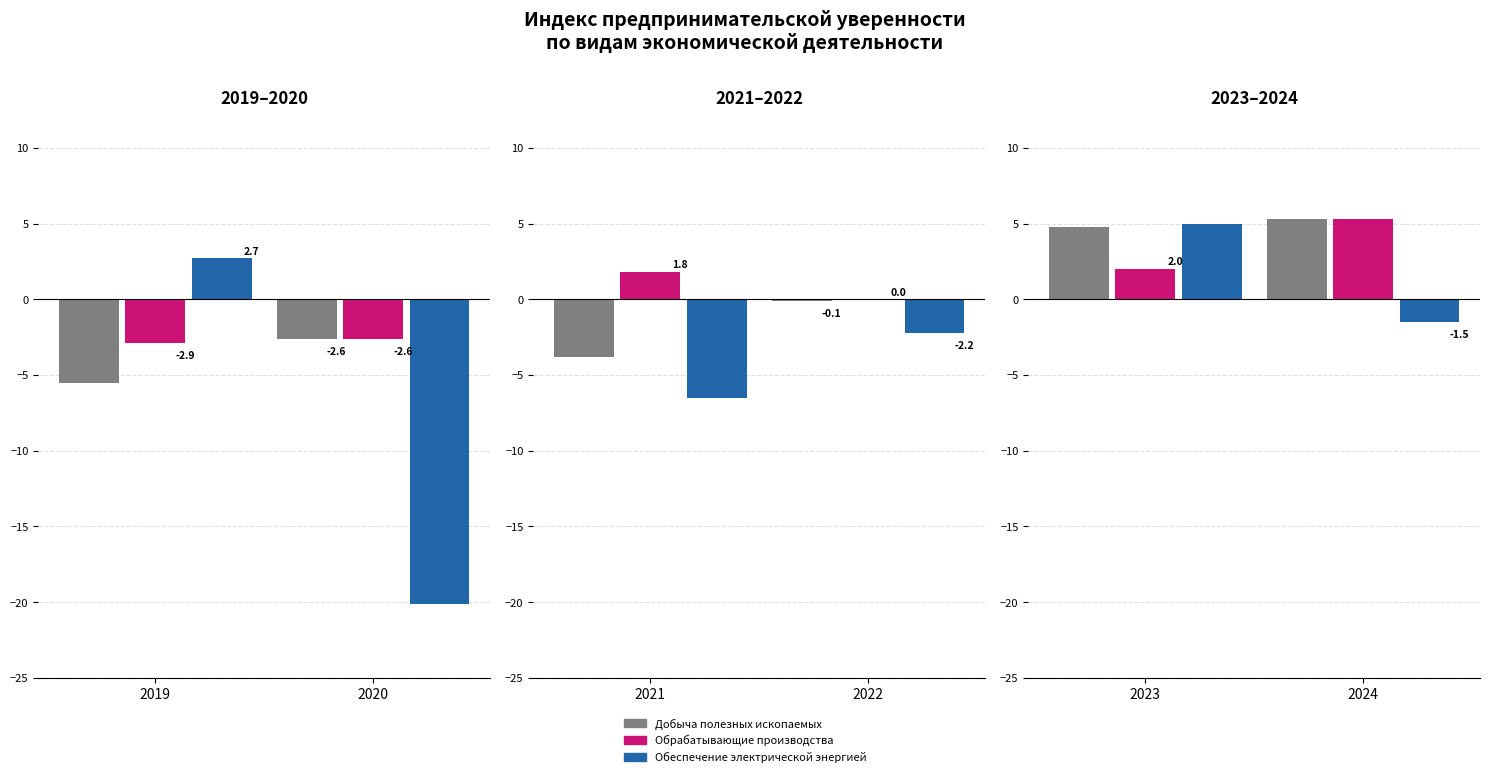

Is it true that Обеспечение электрической энергией equals -0.9 at 2024?

False